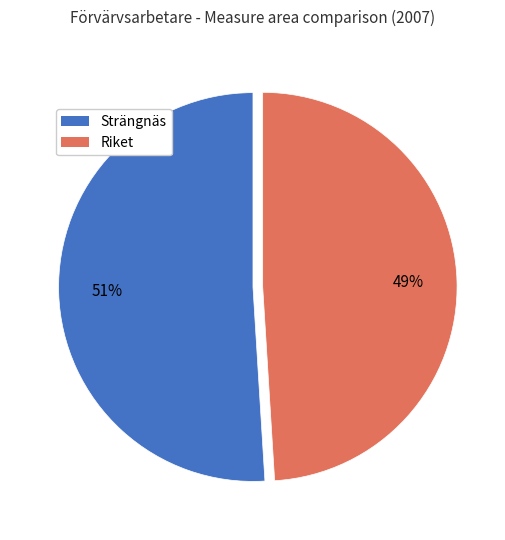

How many segments does this pie chart have?

2